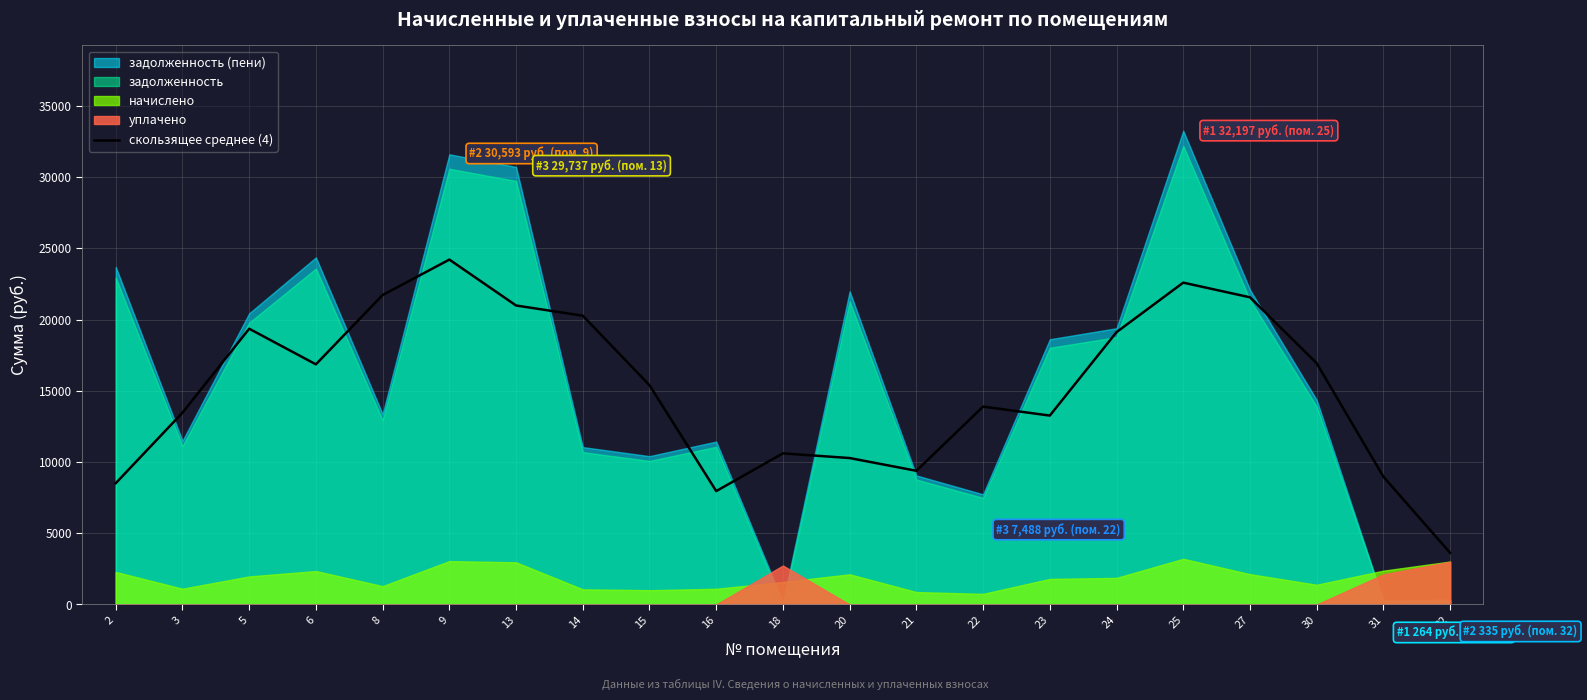

At which label is the value closest to 13920?

22